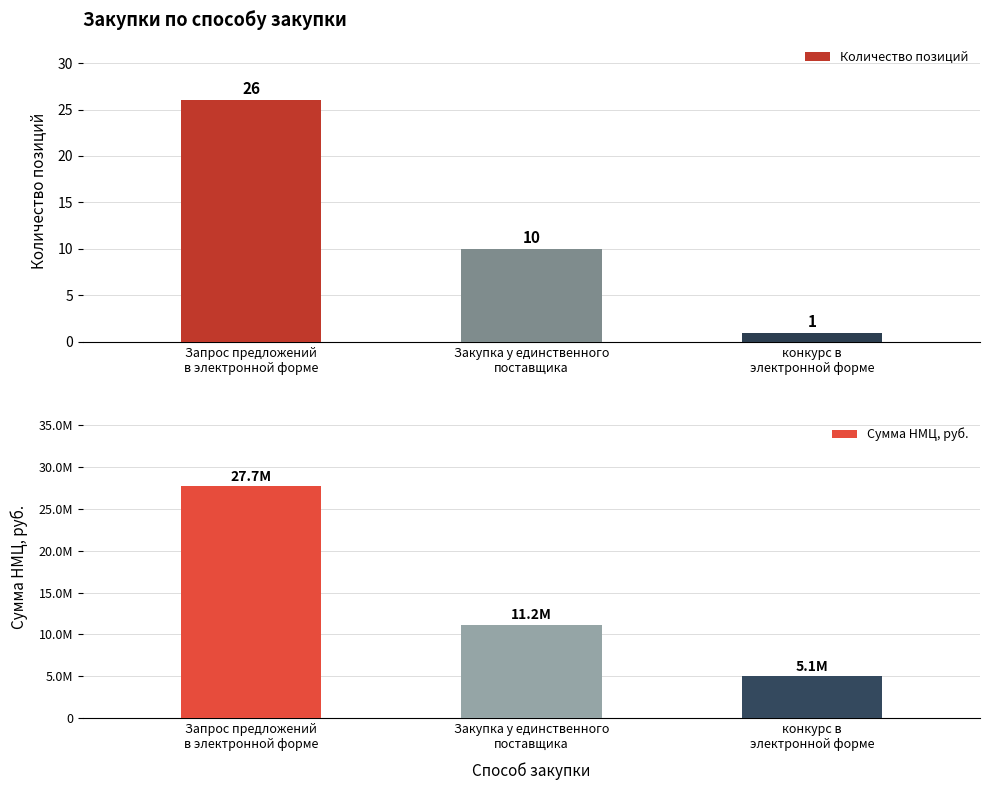

What is the difference between the second highest and minimum values in the Количество позиций series?

9